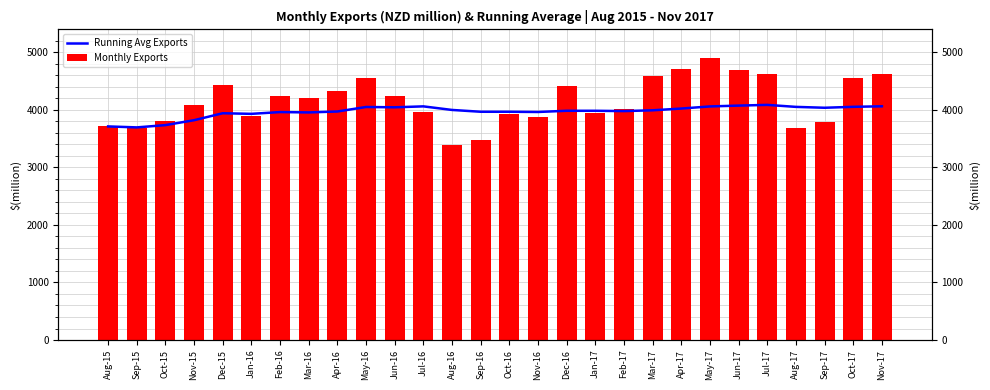

Which label corresponds to the largest value in the chart?

May-17